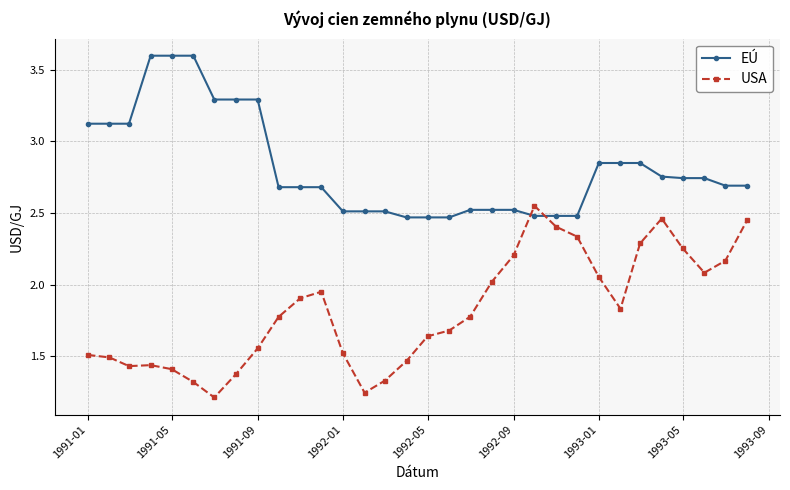

What is the greatest value displayed?

3.6